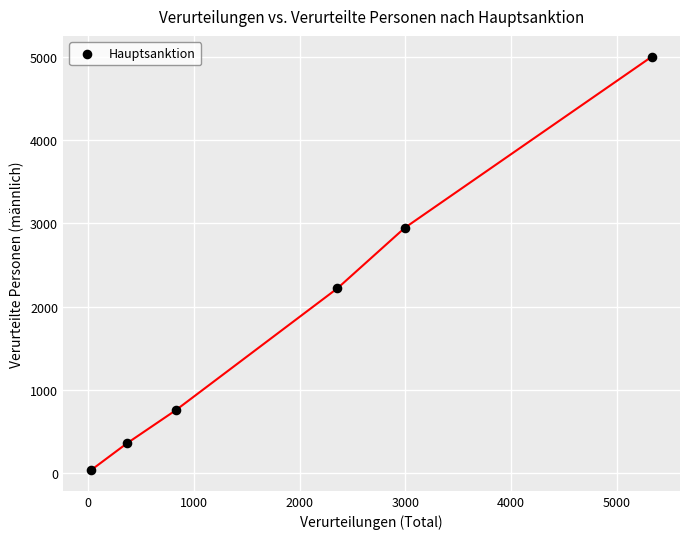

What is the range of Y values (max minus min)?

4962